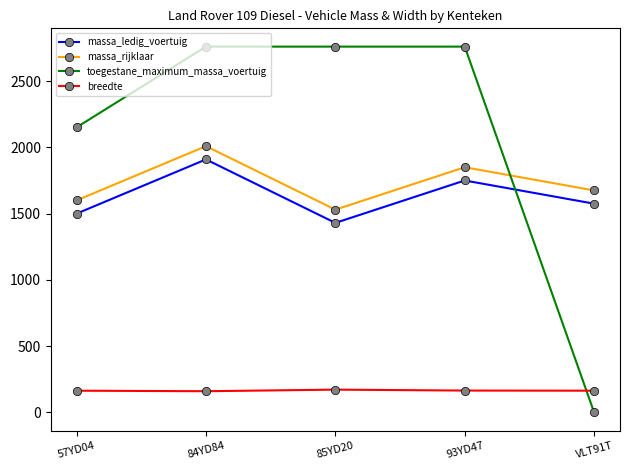

Is it true that toegestane_maximum_massa_voertuig equals 2760 at 84YD84?

True